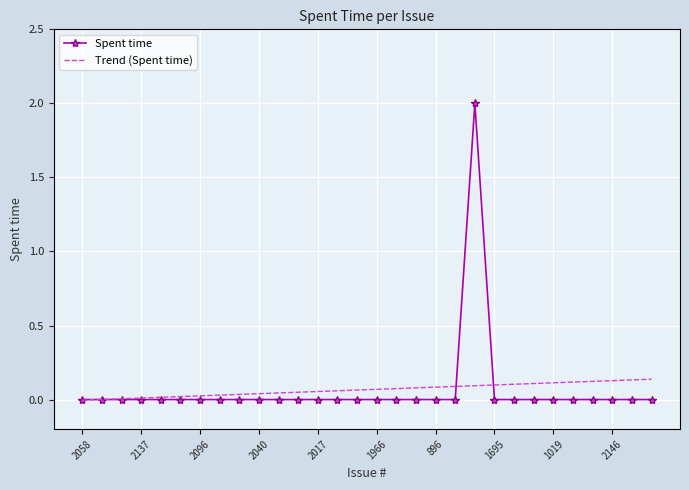

Rank the series by their maximum value, from highest to lowest.

Spent time, Trend (Spent time)